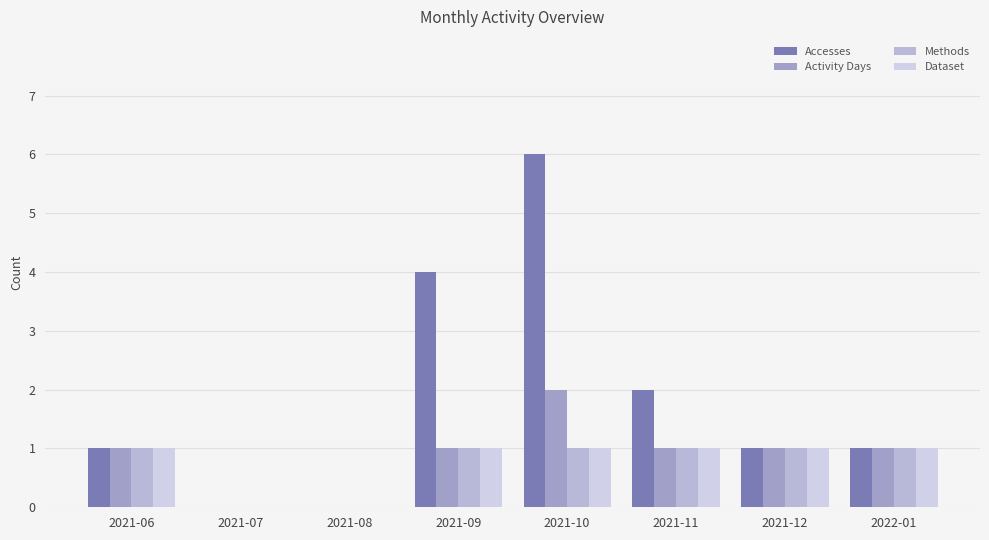

Is it true that Accesses equals 1 at 2021-06?

True